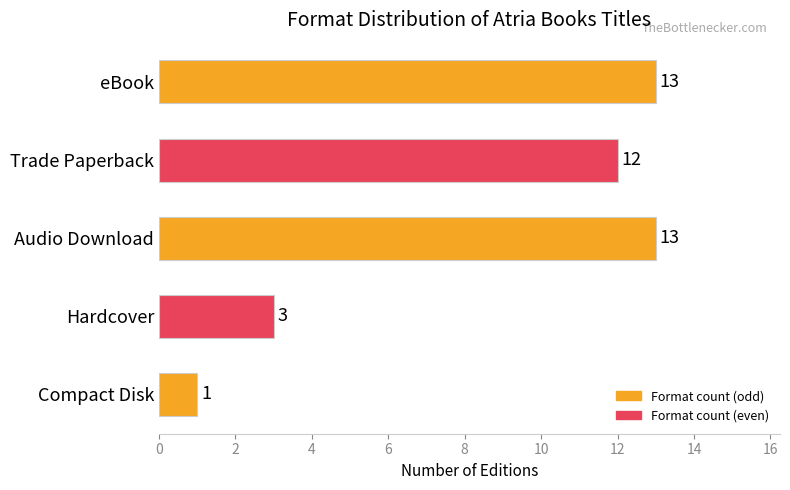

Does the chart contain any negative values?

No